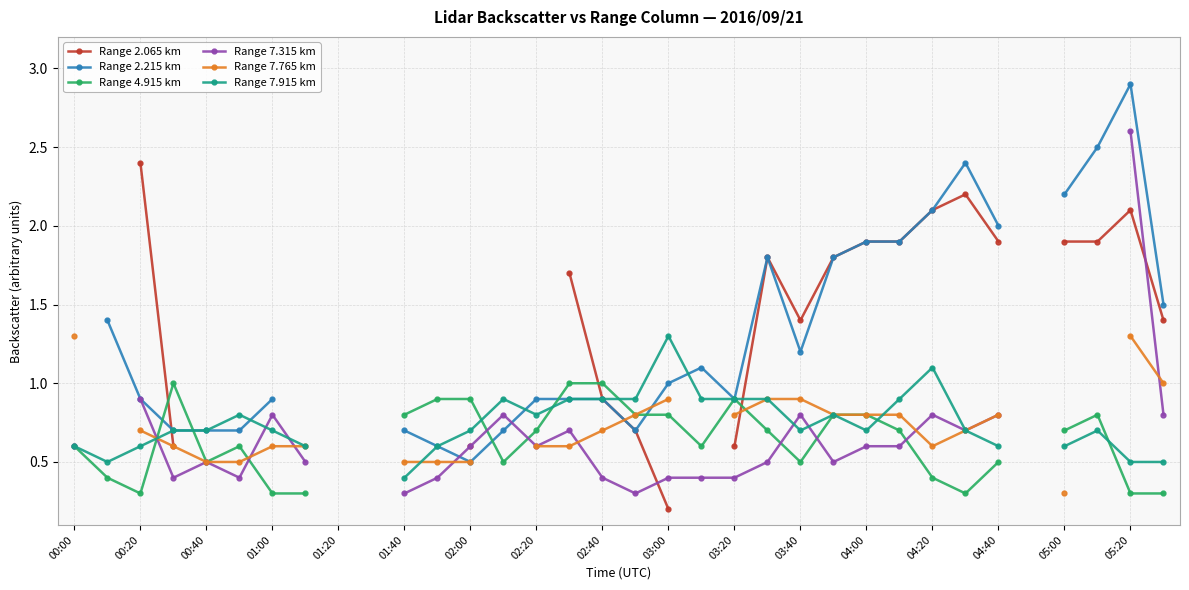

How many intersections are there between Range 2.065 km and Range 2.215 km?

1